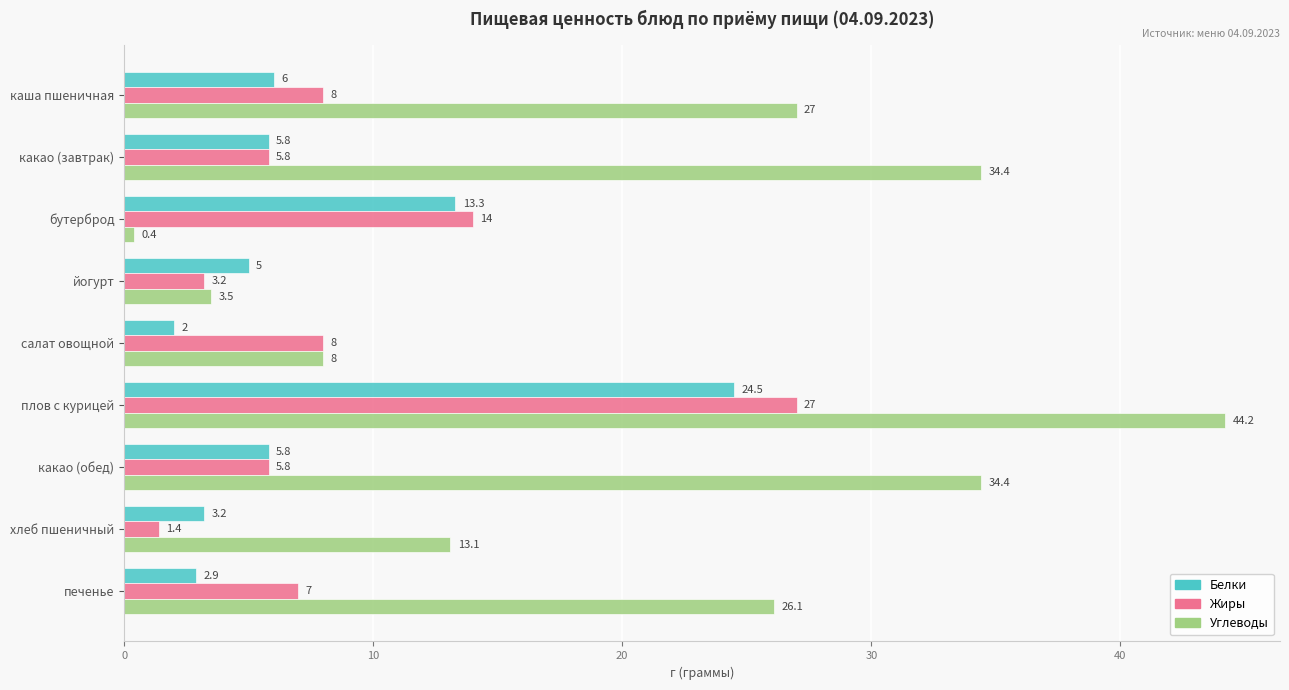

At how many categories does at least one series exceed 28?

3